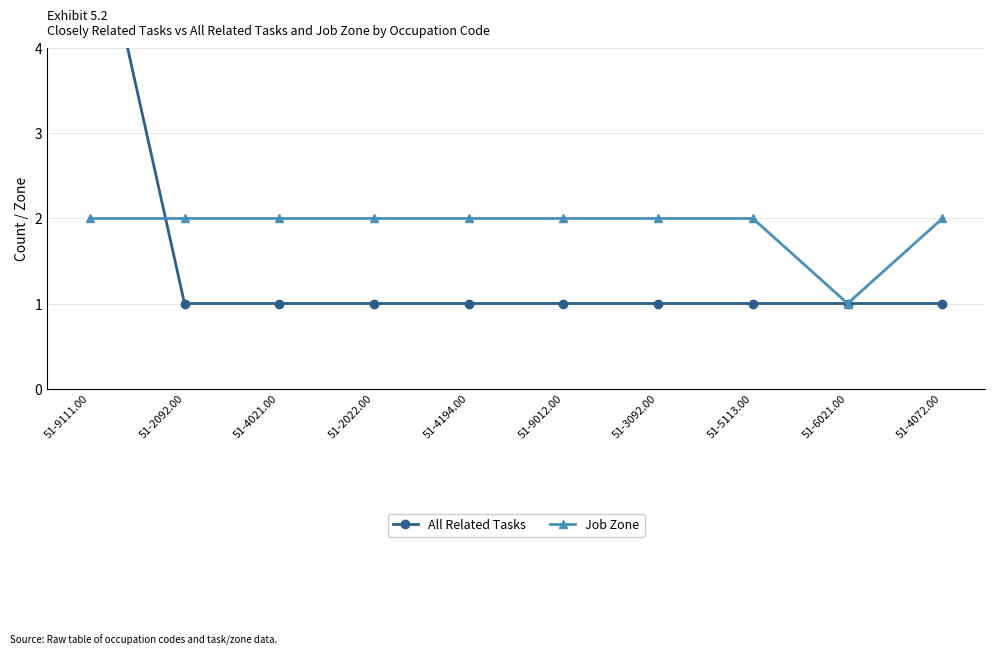

Reading right to left, list all the values displayed in this chart.

All Related Tasks: 1	1	1	1	1	1	1	1	1	6
Job Zone: 2	1	2	2	2	2	2	2	2	2